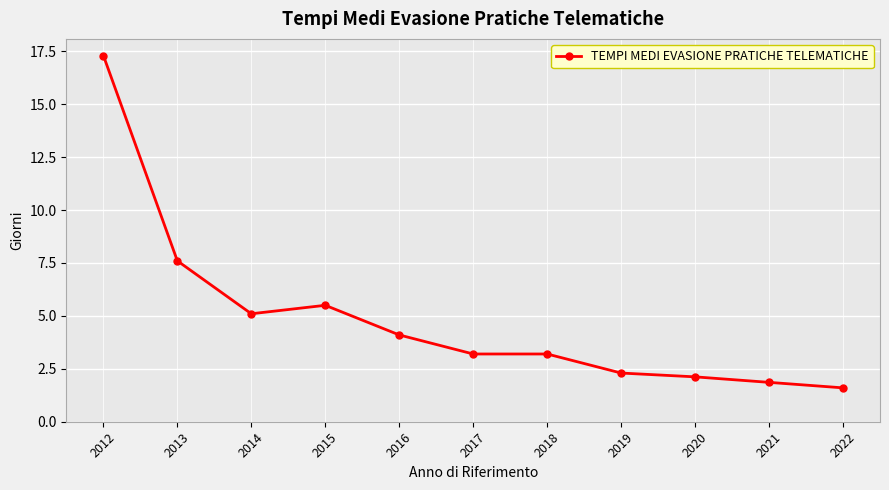

At which category does the data reach its first local valley?

2014